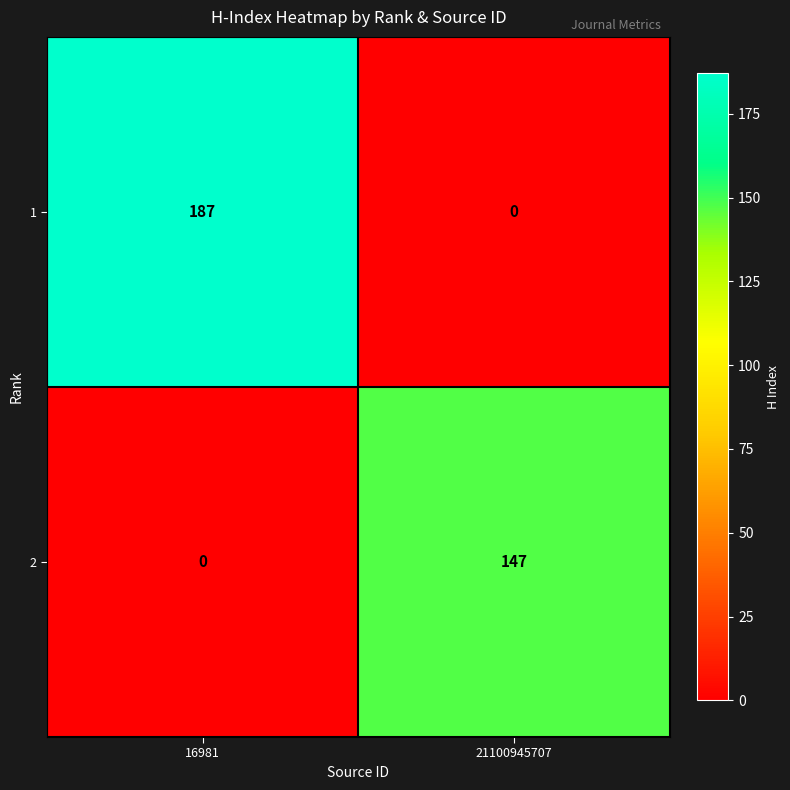

What is the difference between the highest and lowest values at 16981?

187